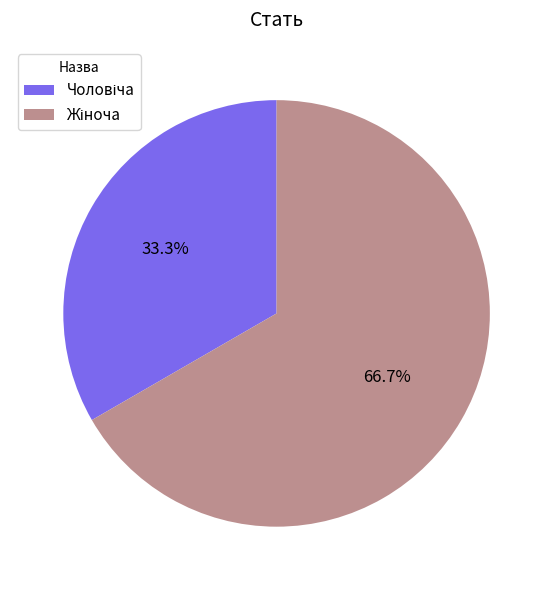

Is there a majority slice in this chart?

Yes